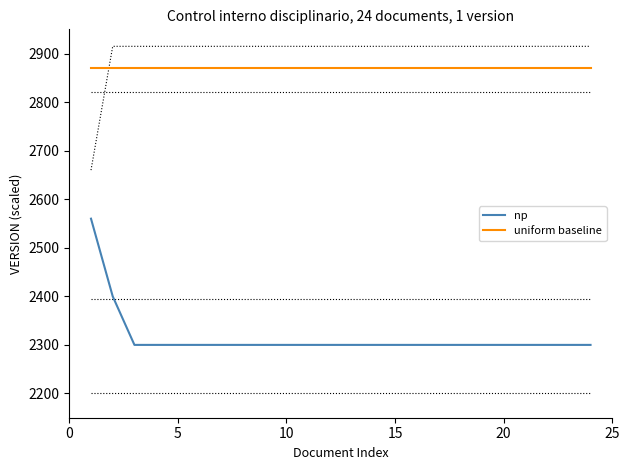

True or false: uniform baseline and np intersect in this chart.

False